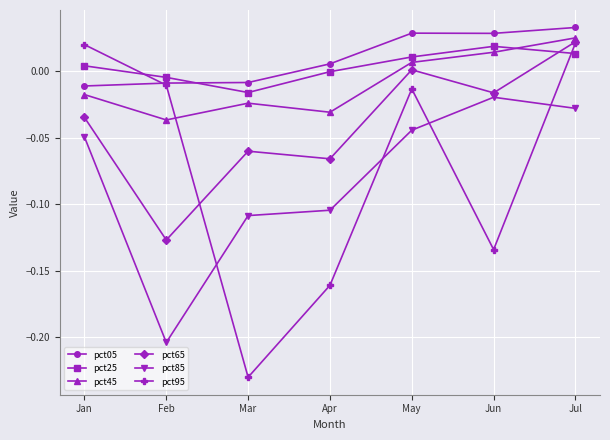

At which label is pct25 closest to 0?

Apr